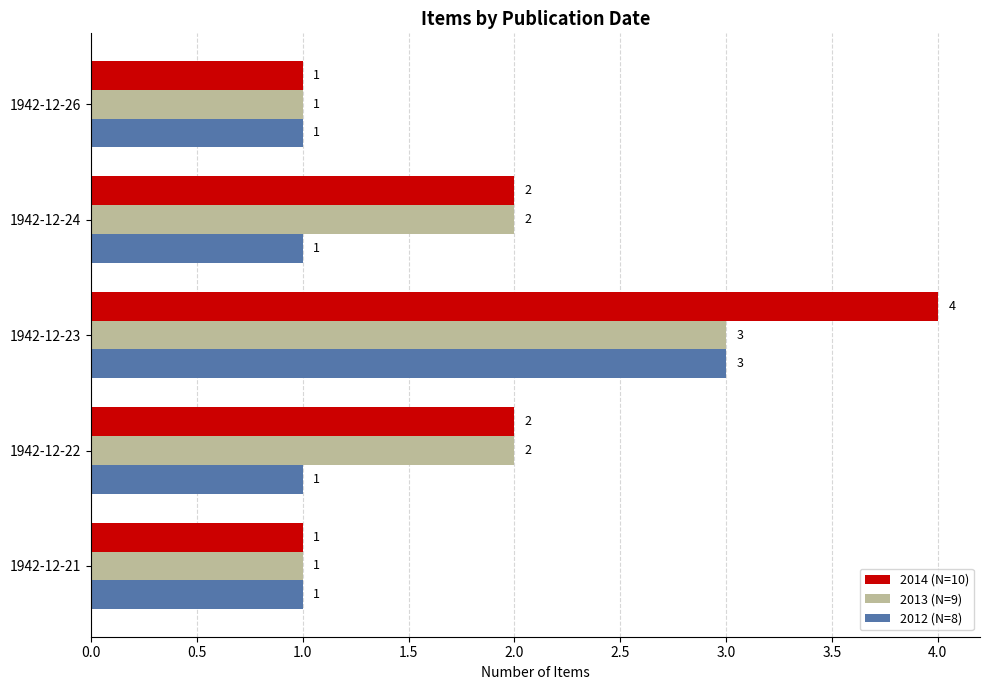

Count the 2012 (N=8) values in the range 1 to 2.

4